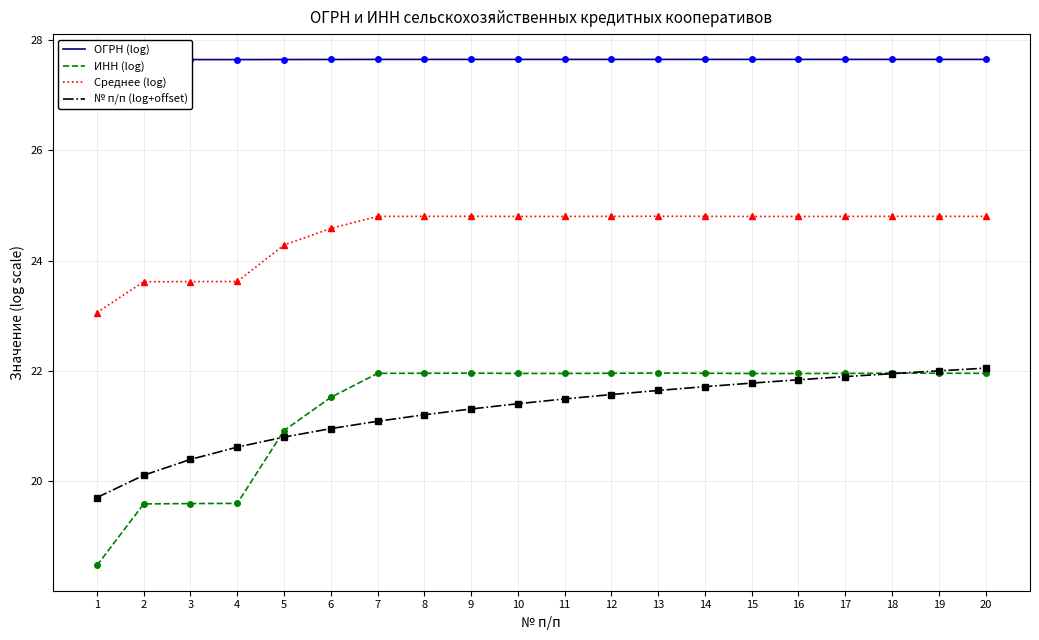

True or false: Среднее (log) has a value of 34.0 at 6.

False